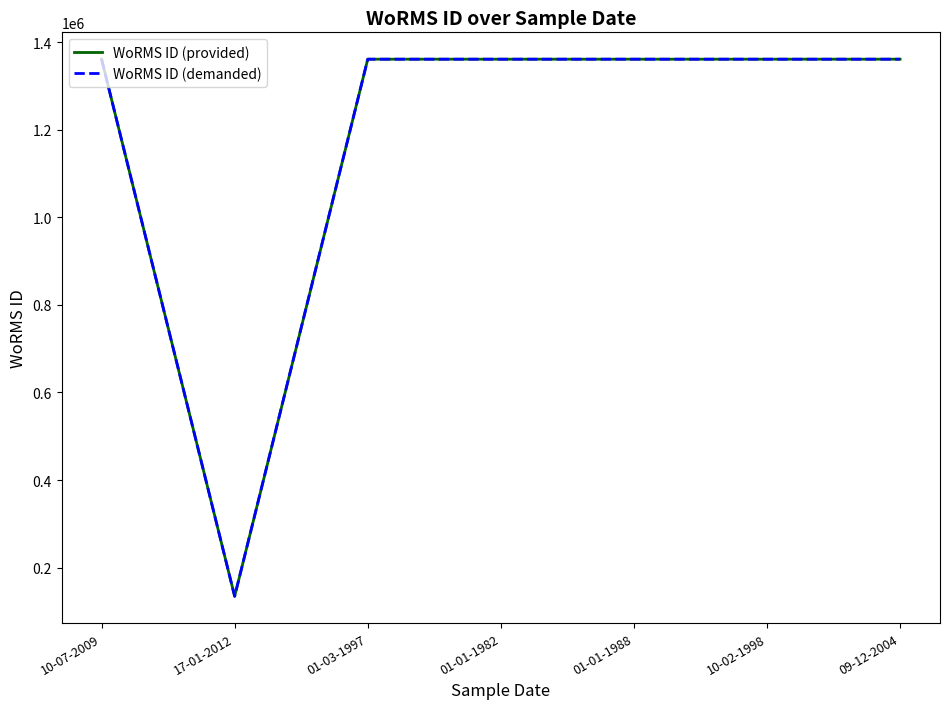

What is the total value across all series at 01-01-1988?

2722352